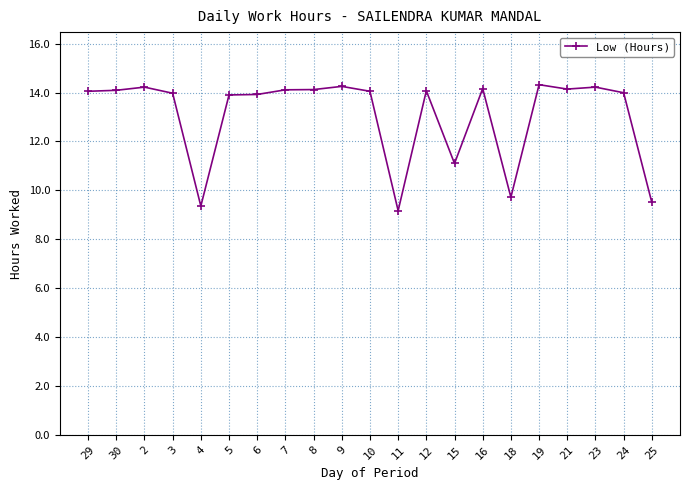

The value at 4 is 9.4. True or false?

True